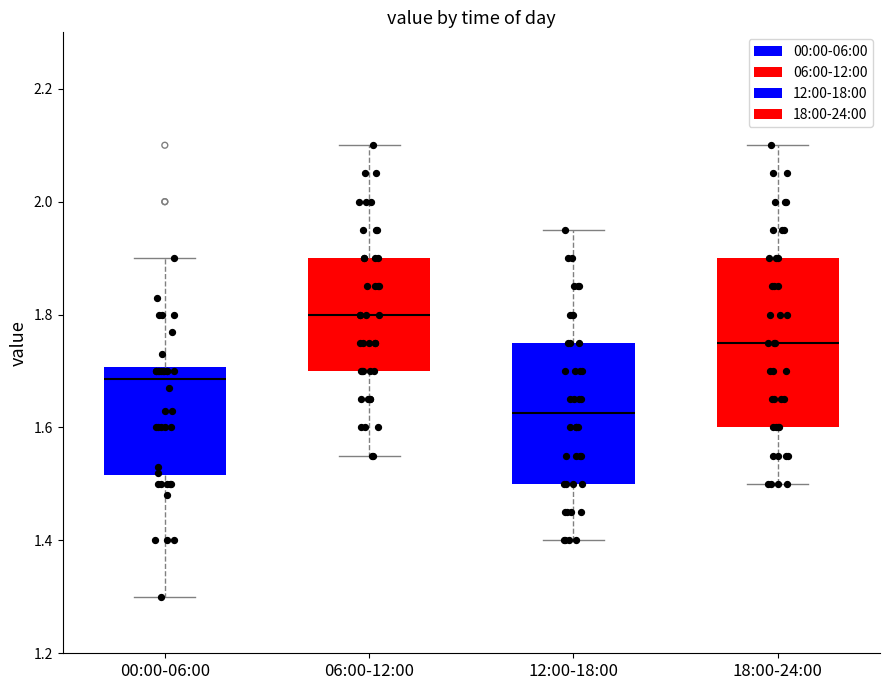

Which box has the lowest median line?

12:00-18:00